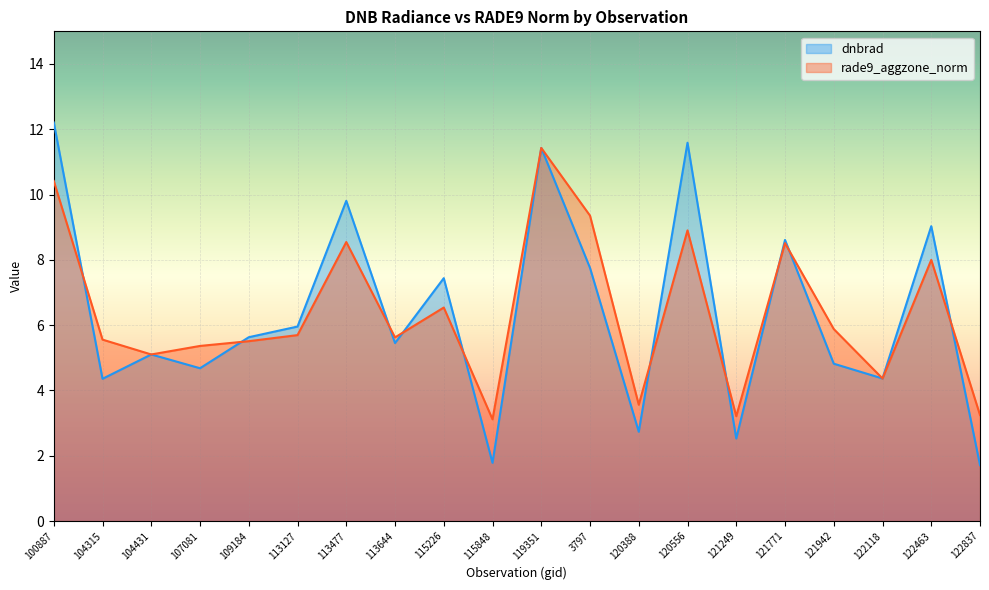

Read the dnbrad value at 104315.

4.4